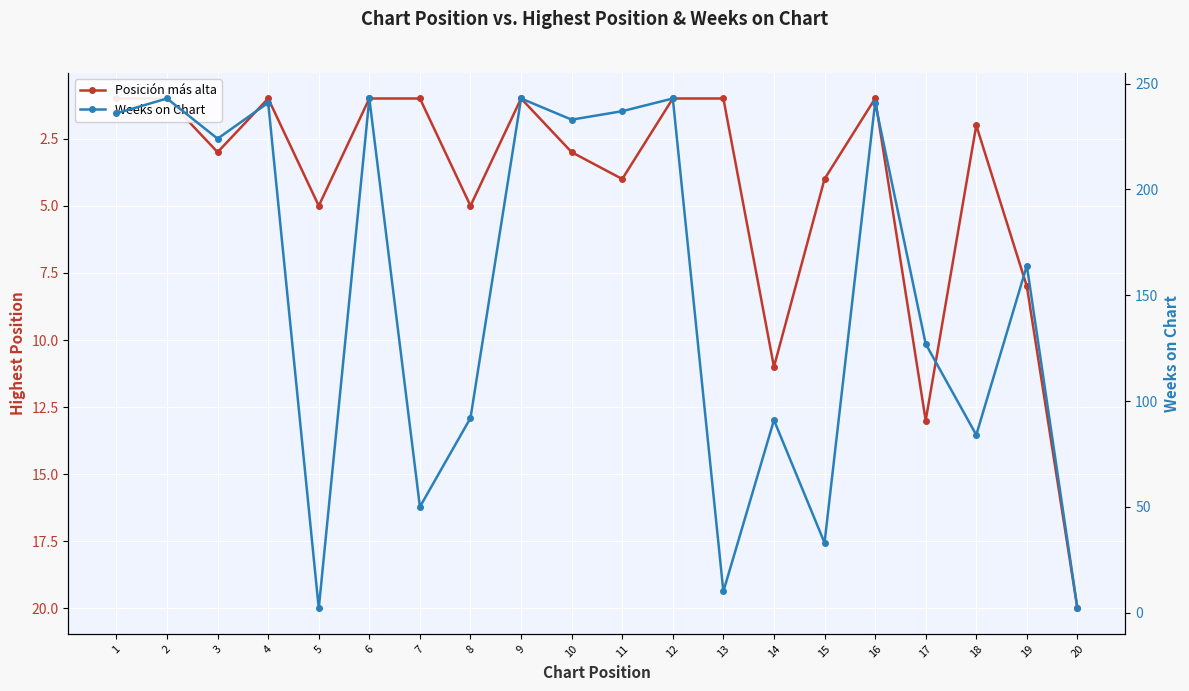

What is the sum of all Weeks on Chart values?

3039